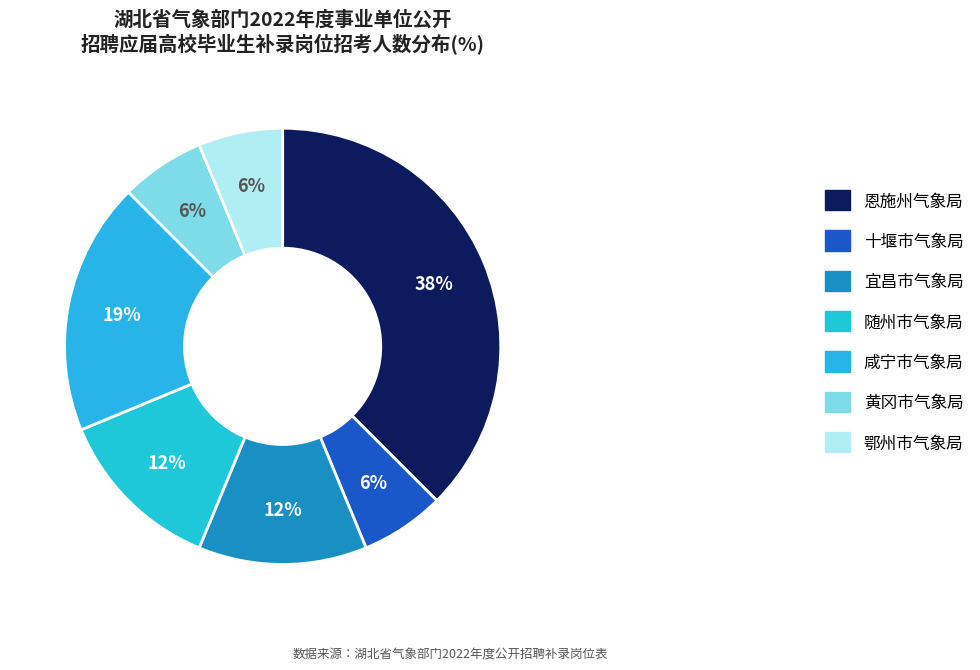

To the nearest percent, what portion does 咸宁市气象局 represent?

19%